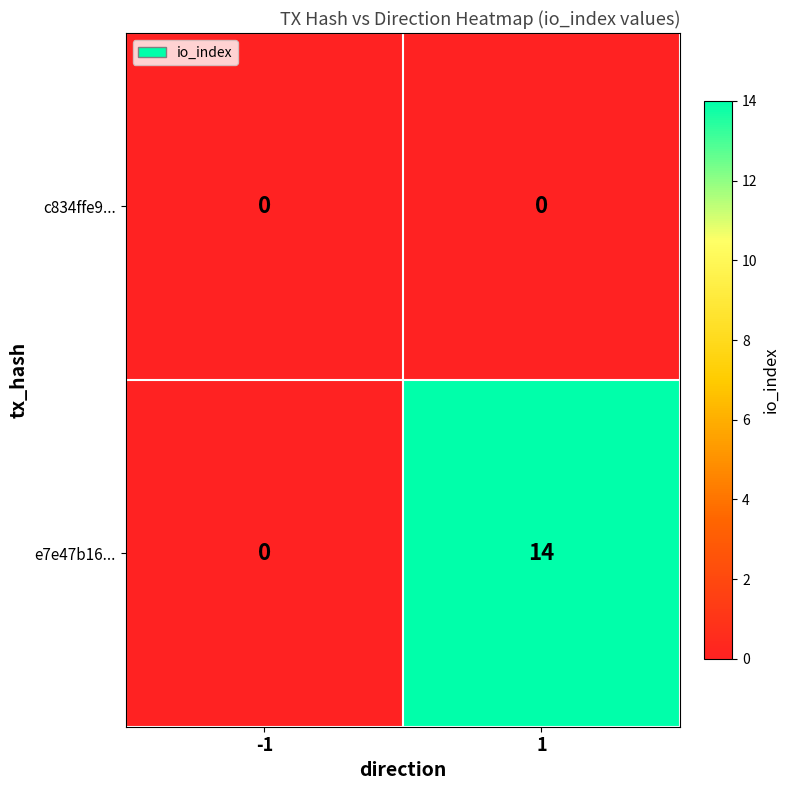

Which series has the largest total across all categories?

e7e47b16...